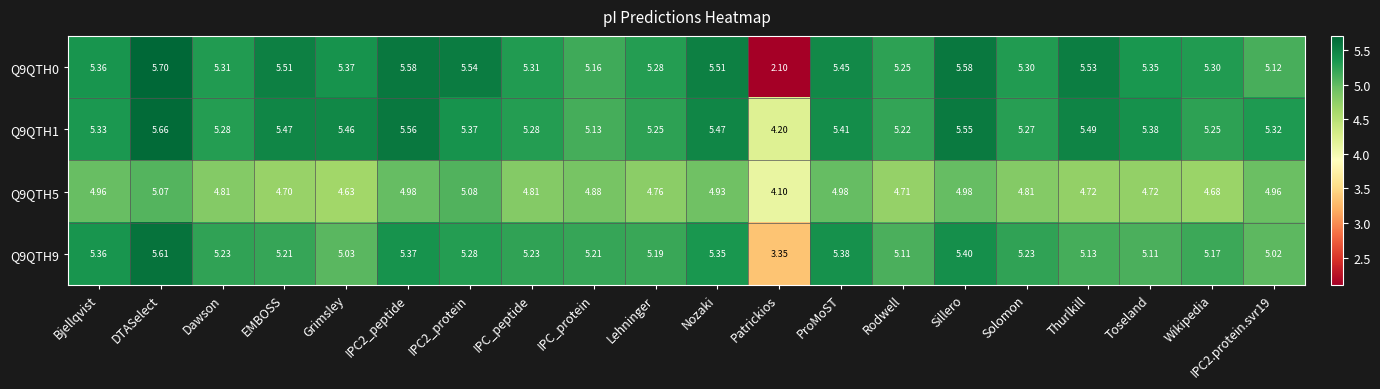

At which category is the sum across all series the highest?

DTASelect